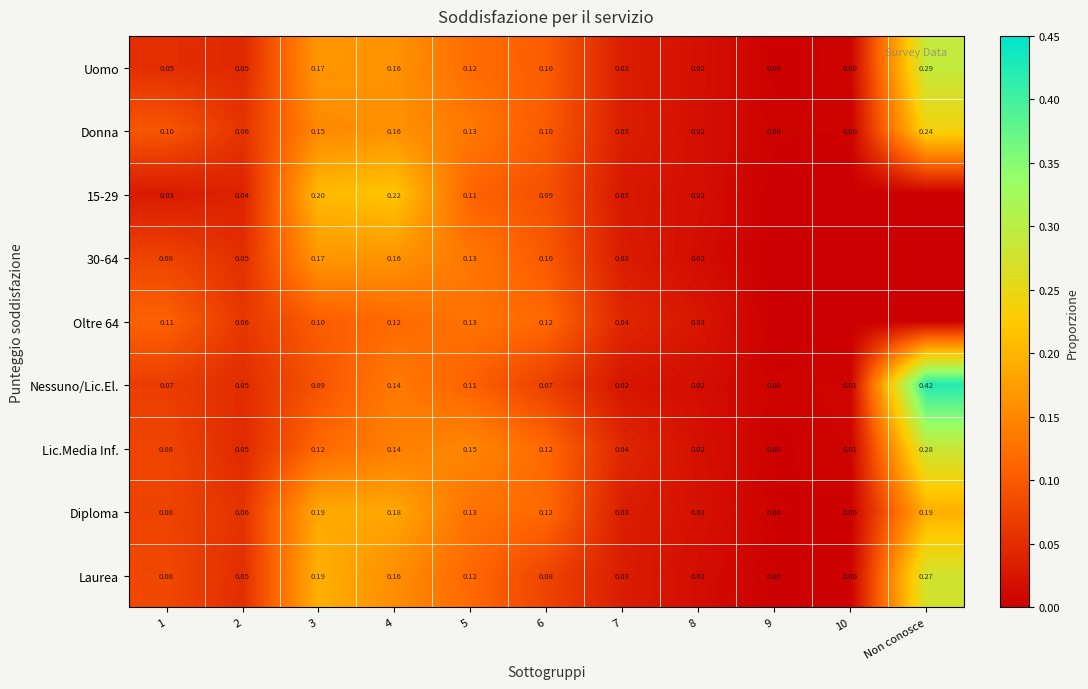

Which category has the highest value in the Donna series?

Non conosce